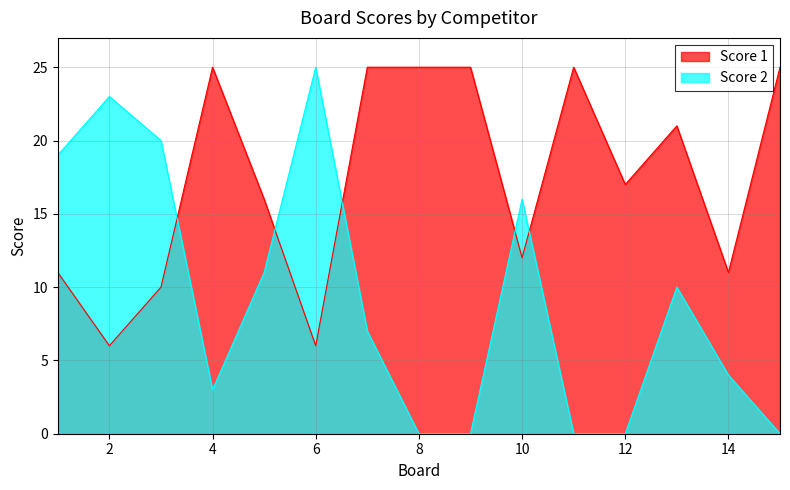

Reading right to left, what are all the values shown in this chart?

Score 1: 25	11	21	17	25	12	25	25	25	6	16	25	10	6	11
Score 2: 0	4	10	0	0	16	0	0	7	25	11	3	20	23	19